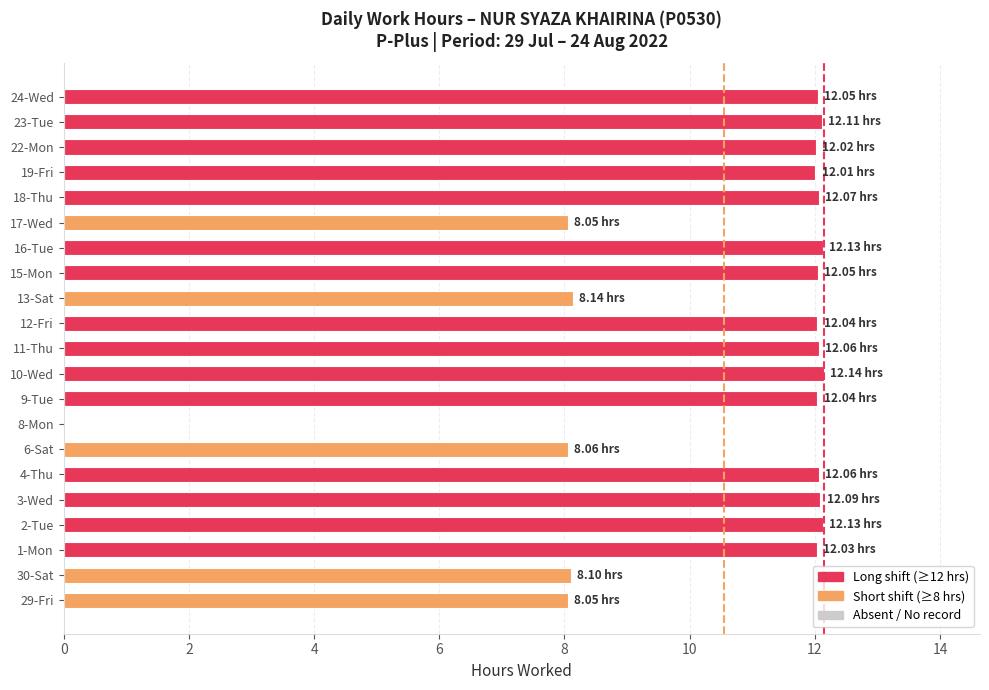

Between 9-Tue and 17-Wed, which is larger?

9-Tue